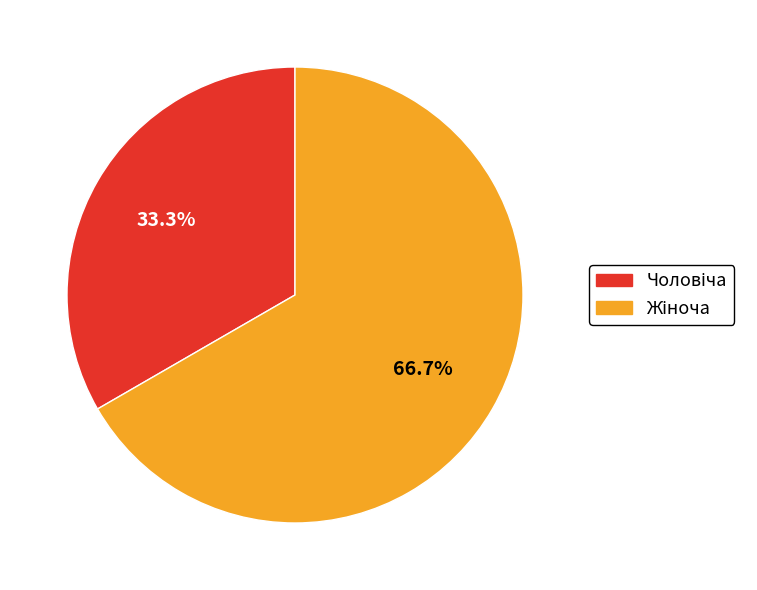

Does any single category account for the majority?

Yes